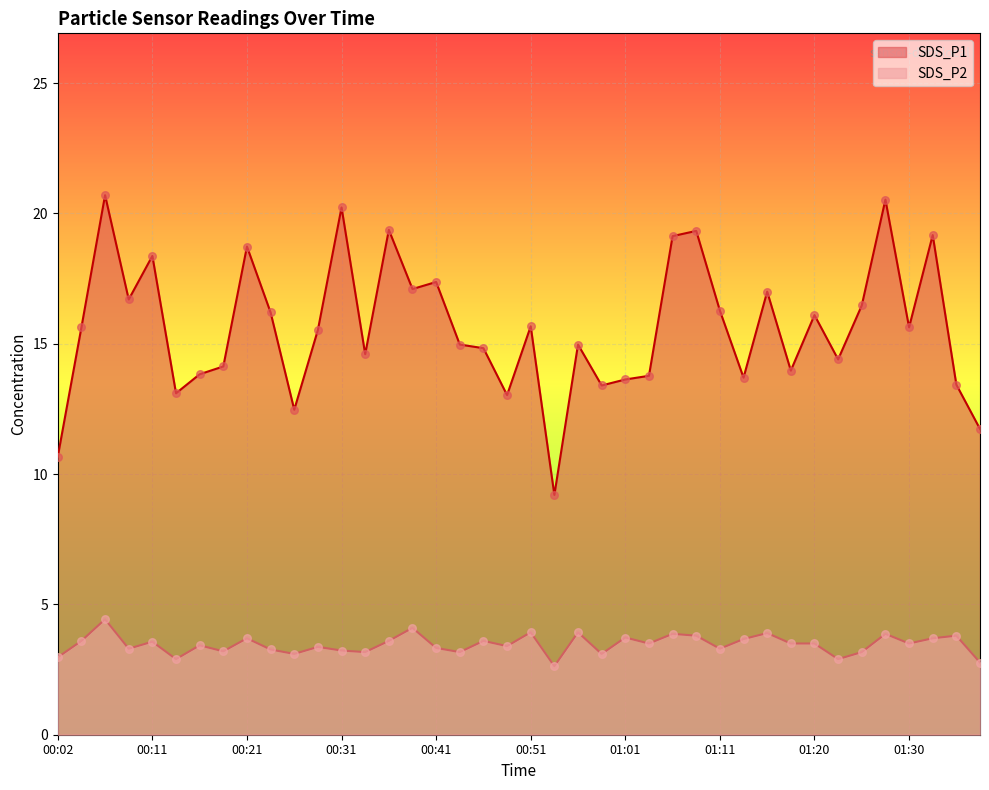

Which series has the largest Y range (max minus min)?

SDS_P1